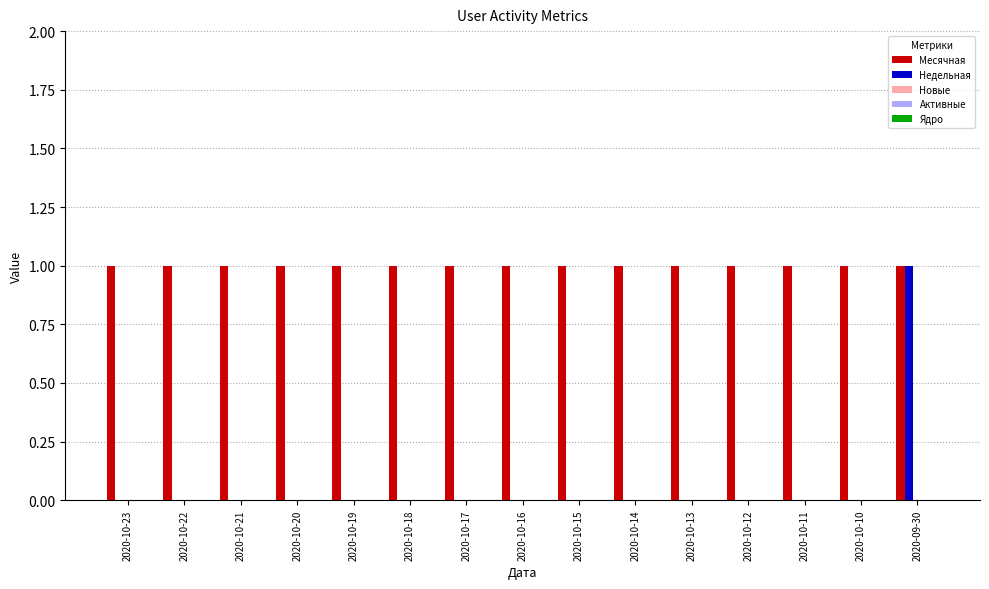

What is the sum of all Месячная values?

15